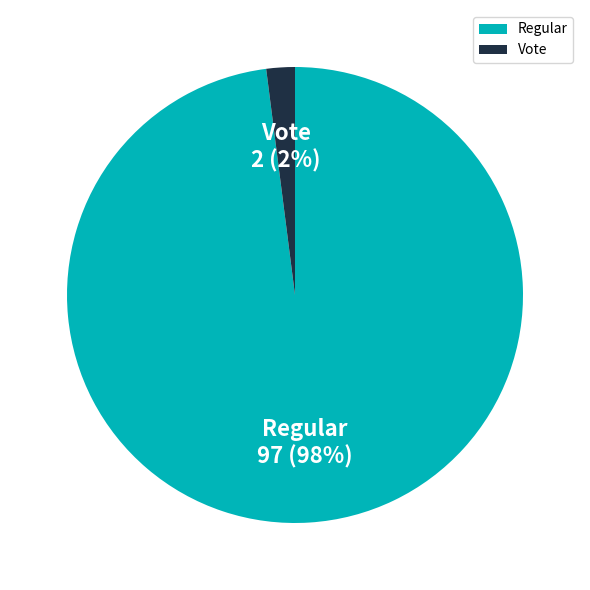

How many segments does this pie chart have?

2